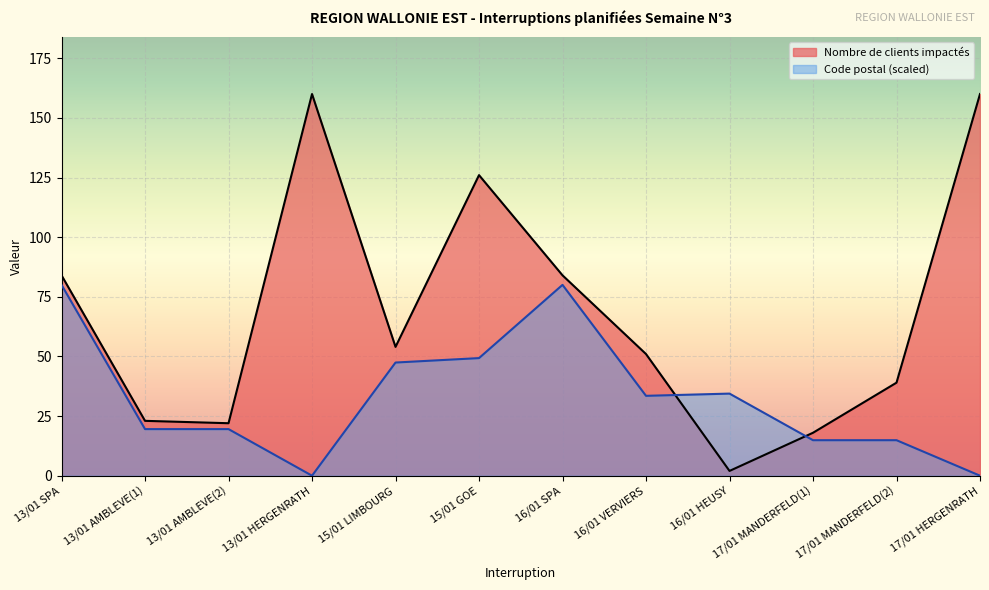

Reading left to right, list all the values displayed in this chart.

Nombre de clients impactés: 13/01 SPA=84.0	13/01 AMBLEVE(1)=23.0	13/01 AMBLEVE(2)=22.0	13/01 HERGENRATH=160.0	15/01 LIMBOURG=54.0	15/01 GOE=126.0	16/01 SPA=84.0	16/01 VERVIERS=51.0	16/01 HEUSY=2.0	17/01 MANDERFELD(1)=18.0	17/01 MANDERFELD(2)=39.0	17/01 HERGENRATH=160.0
Code postal: 13/01 SPA=80.0	13/01 AMBLEVE(1)=19.5	13/01 AMBLEVE(2)=19.5	13/01 HERGENRATH=0.0	15/01 LIMBOURG=47.4	15/01 GOE=49.3	16/01 SPA=80.0	16/01 VERVIERS=33.5	16/01 HEUSY=34.4	17/01 MANDERFELD(1)=14.9	17/01 MANDERFELD(2)=14.9	17/01 HERGENRATH=0.0